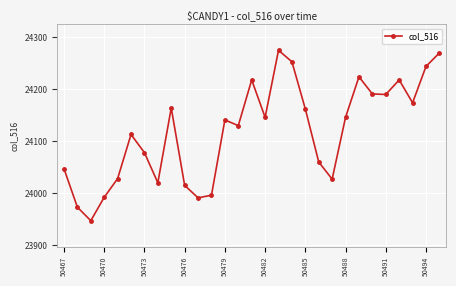

True or false: there are more than 1 points higher than both neighbors.

True